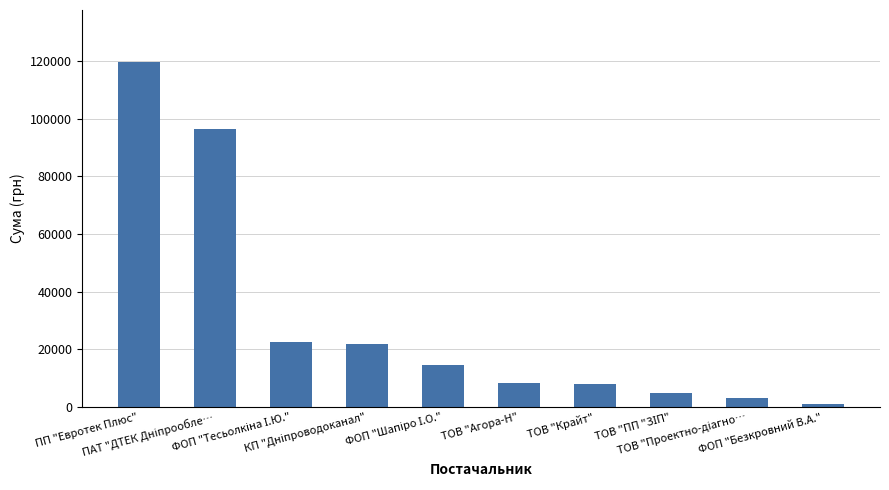

How many data points does each series have?

10